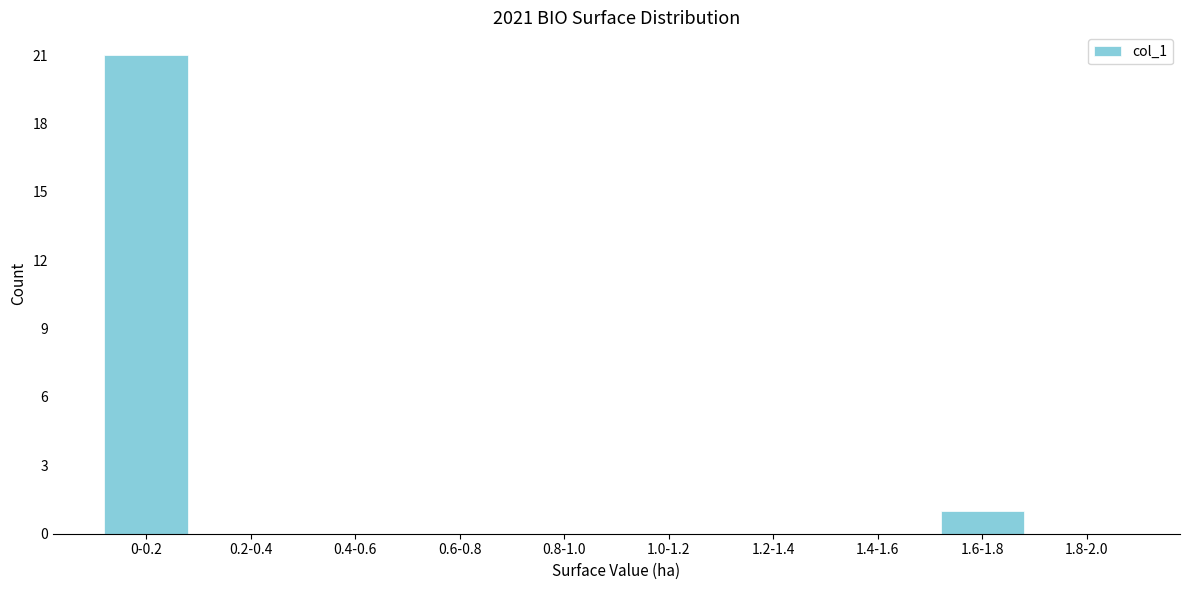

Reading left to right, extract all data points from this chart.

0-0.2=21	0.2-0.4=0	0.4-0.6=0	0.6-0.8=0	0.8-1.0=0	1.0-1.2=0	1.2-1.4=0	1.4-1.6=0	1.6-1.8=1	1.8-2.0=0